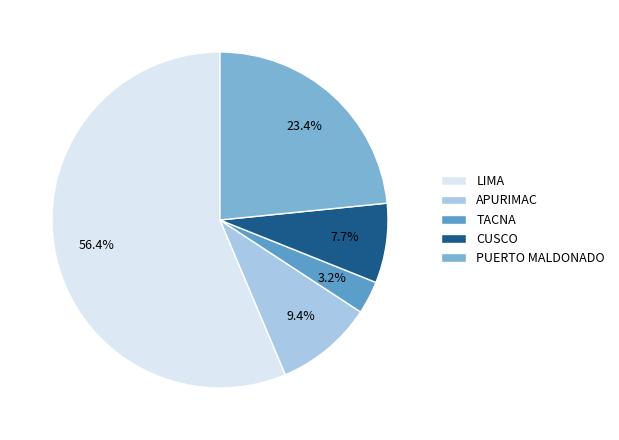

Which slice is the largest?

LIMA